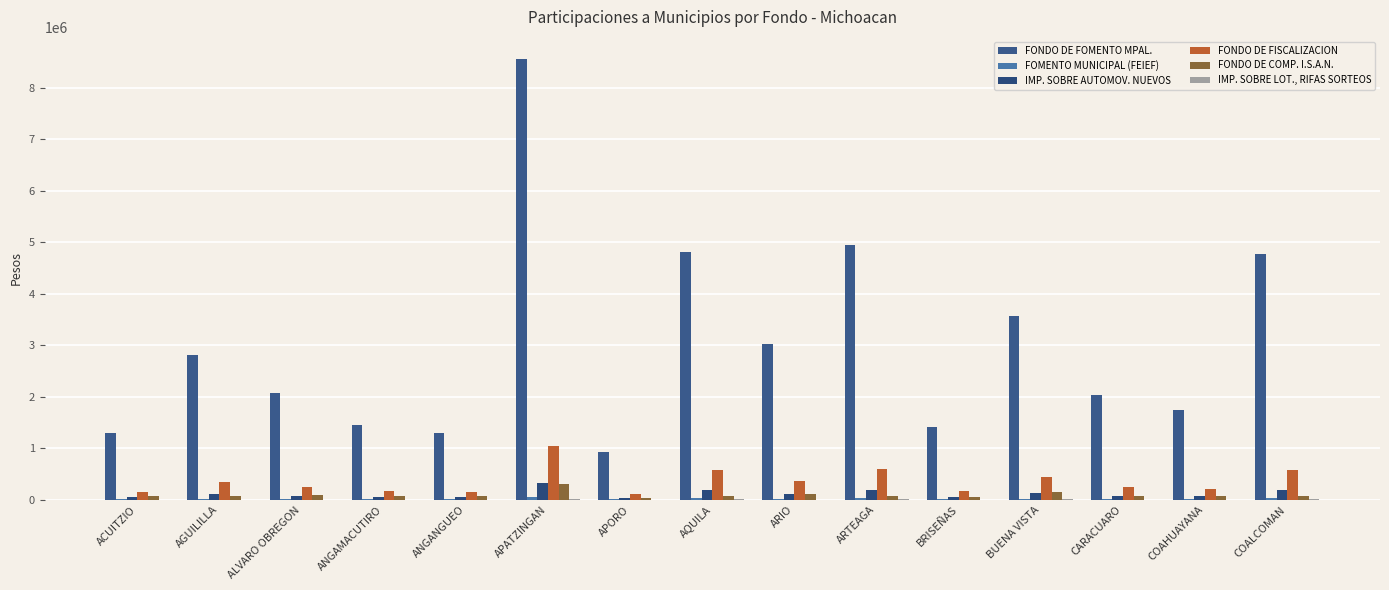

How many distinct data groups are displayed?

6